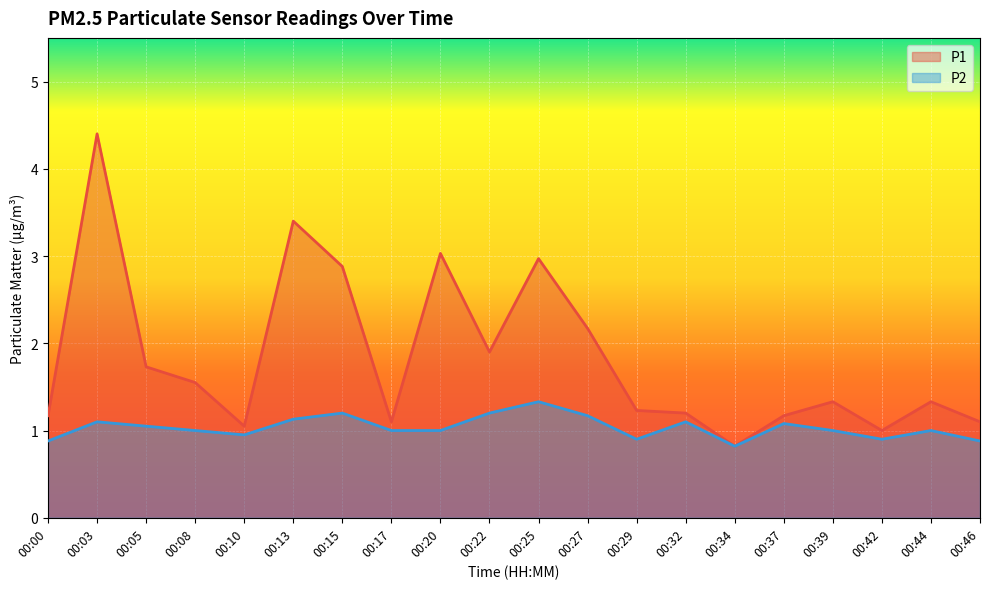

Where is P2 nearest to the value 1?

00:08